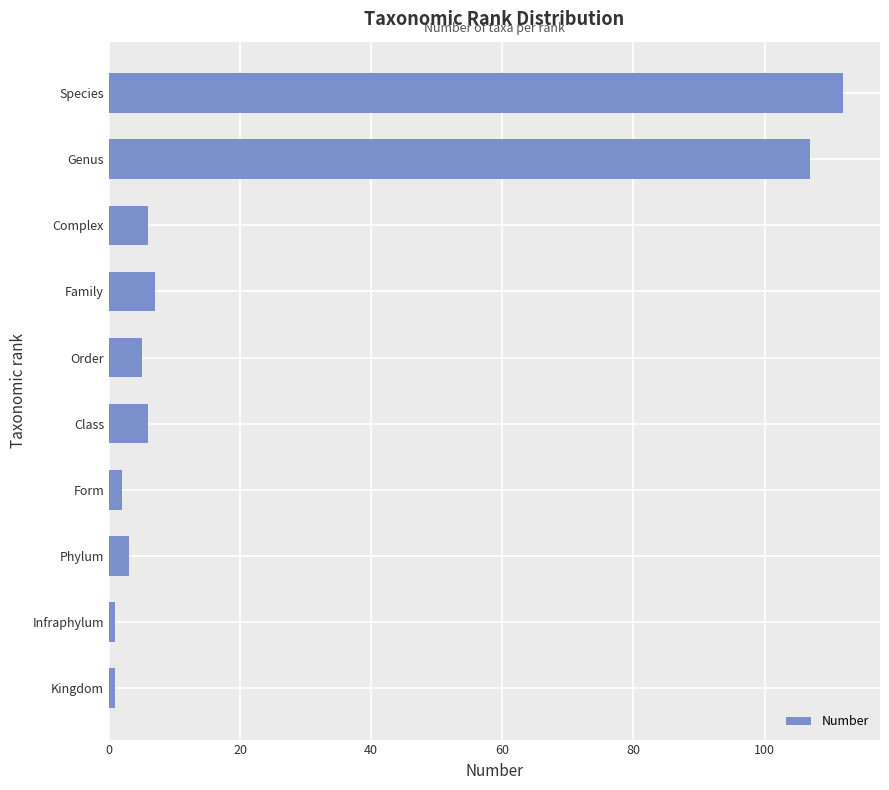

What is the minimum value shown in the chart?

1